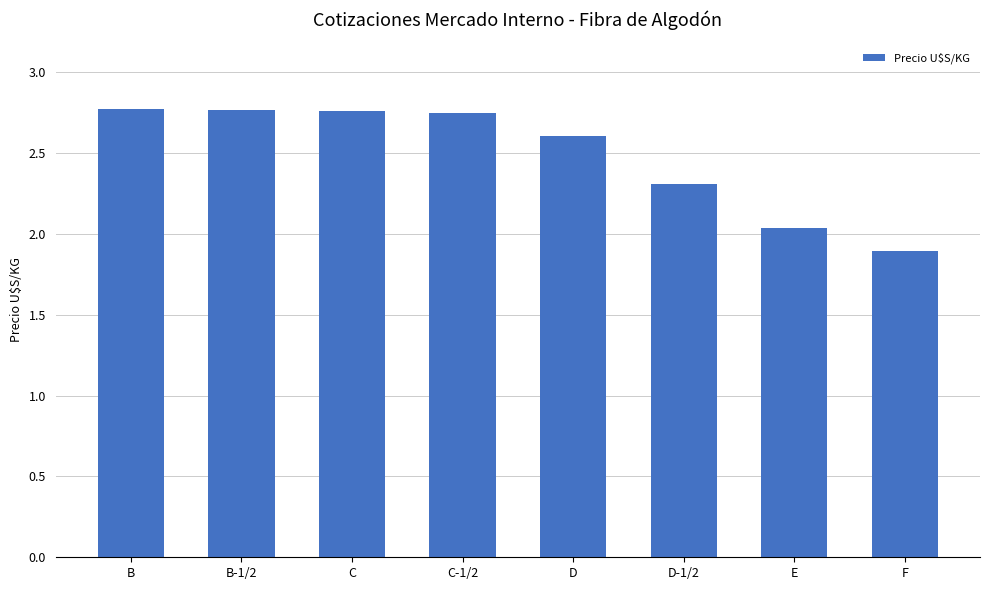

What is the ratio of the value at F to the value at C?

0.7